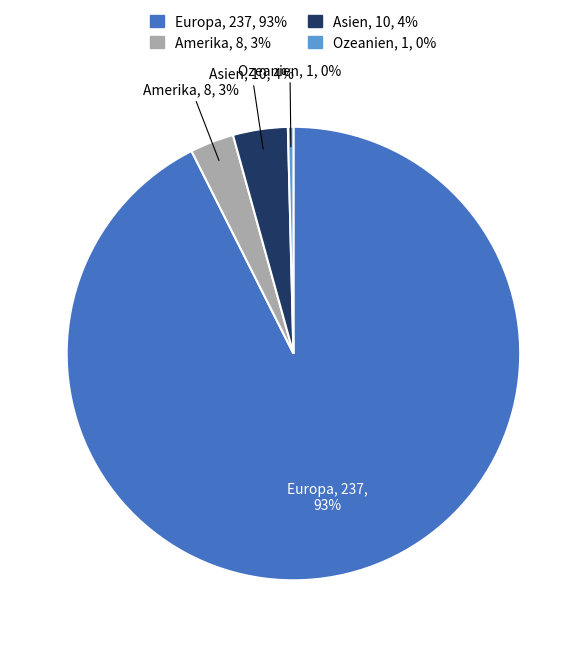

Is the sum of Amerika and Asien greater than half?

No